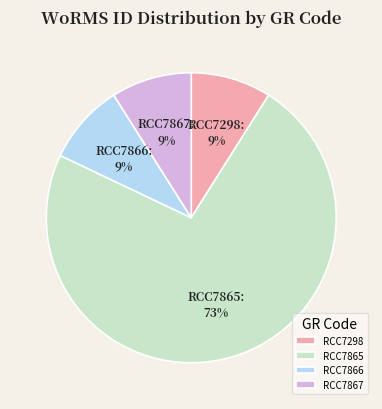

What percentage is the RCC7298 slice, to the nearest percent?

9%